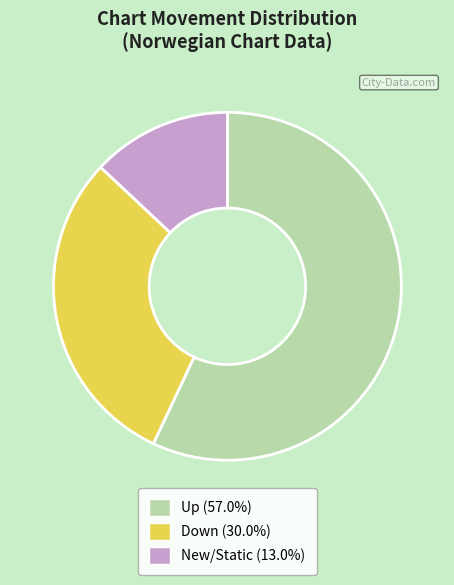

Is there any slice that represents more than half of the pie?

Yes